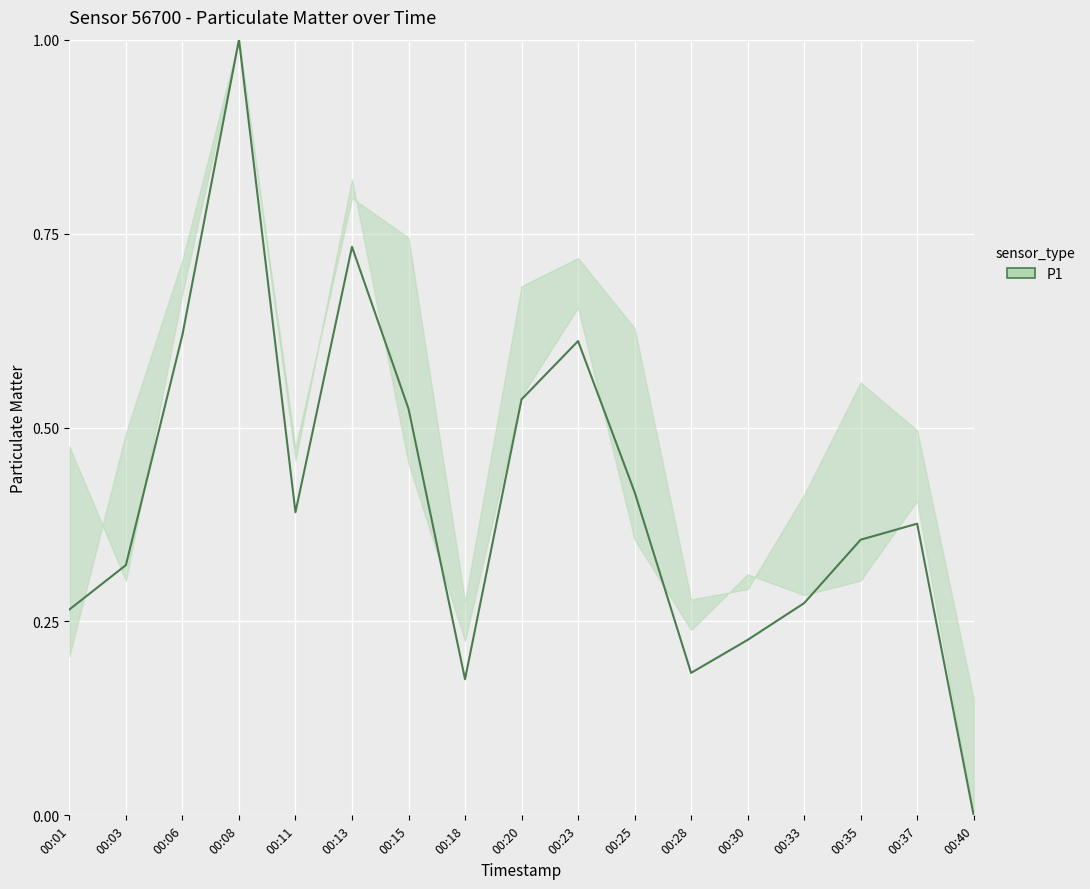

Is it true that the value at 00:15 is 0.7?

False